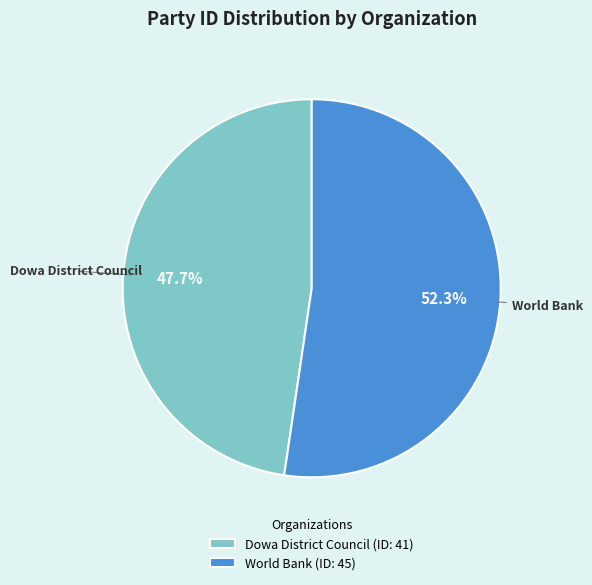

Is it true that World Bank is 61% of the pie?

False